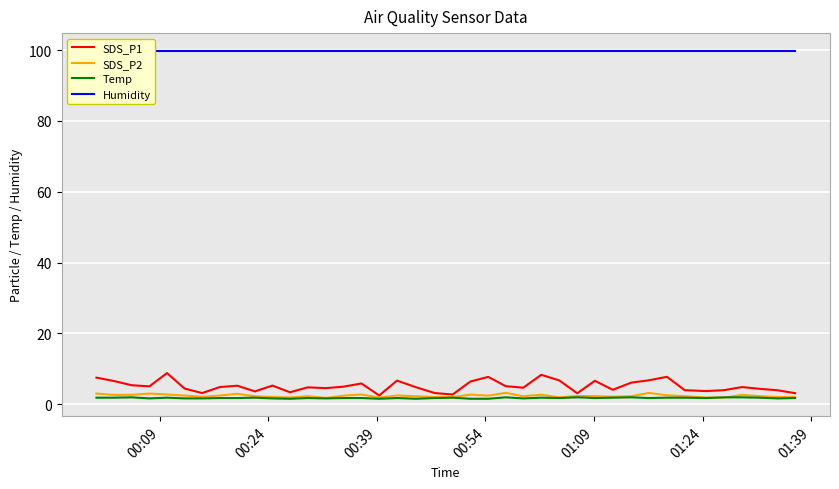

What is the difference between the second highest and second lowest values in the SDS_P1 series?

5.6